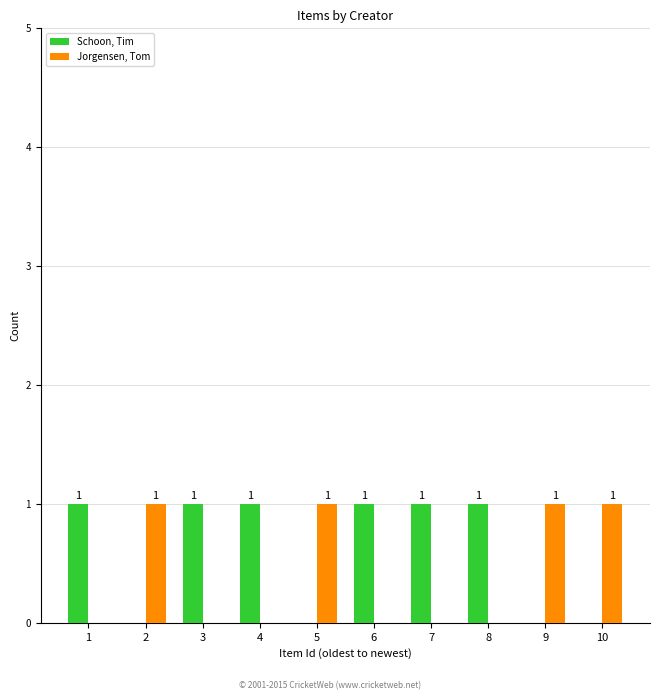

The value of Schoon, Tim at 9 is 0. True or false?

True